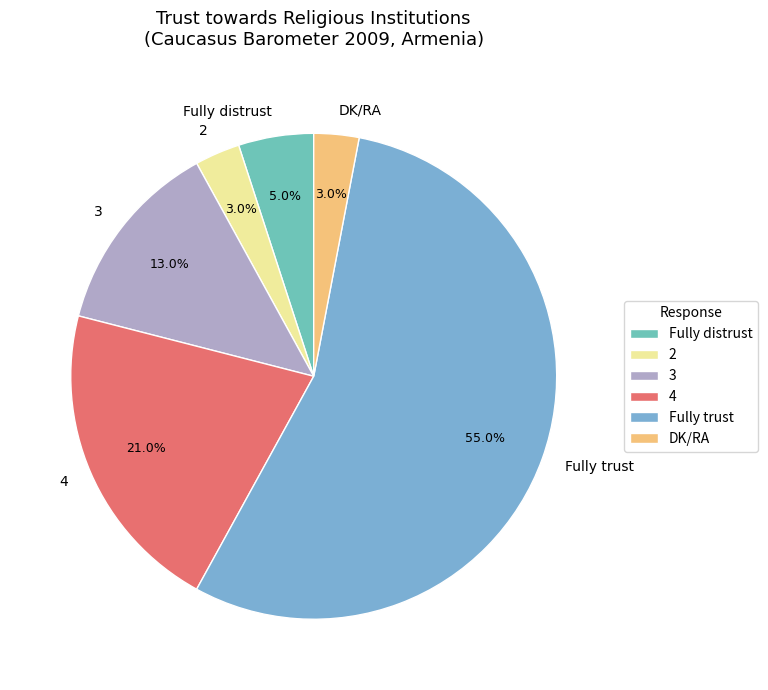

Which slice is the largest?

Fully trust